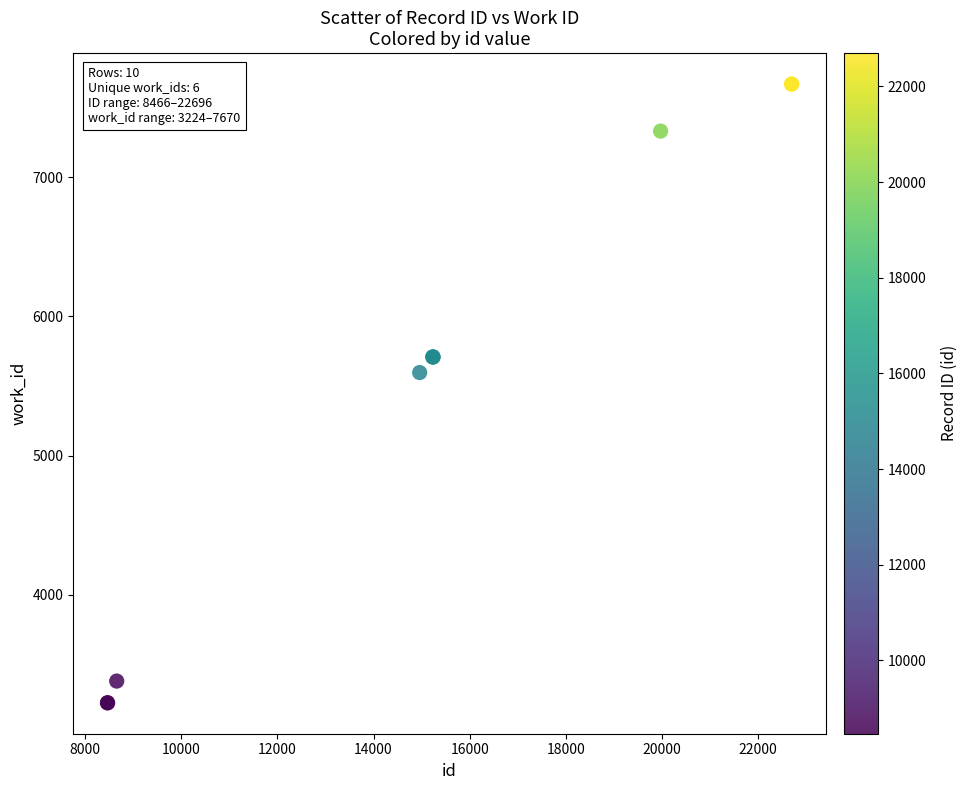

What Y value in the scatter plot is closest to 5447?

5597